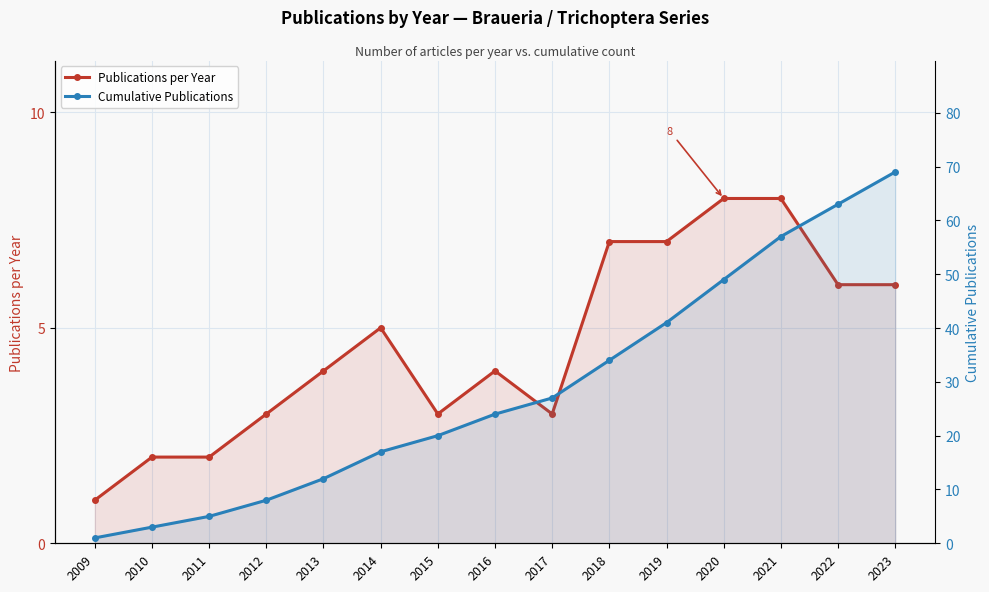

Reading left to right, extract all data points from this chart.

Publications per Year: 2009=1	2010=2	2011=2	2012=3	2013=4	2014=5	2015=3	2016=4	2017=3	2018=7	2019=7	2020=8	2021=8	2022=6	2023=6
Cumulative Publications: 2009=1	2010=3	2011=5	2012=8	2013=12	2014=17	2015=20	2016=24	2017=27	2018=34	2019=41	2020=49	2021=57	2022=63	2023=69